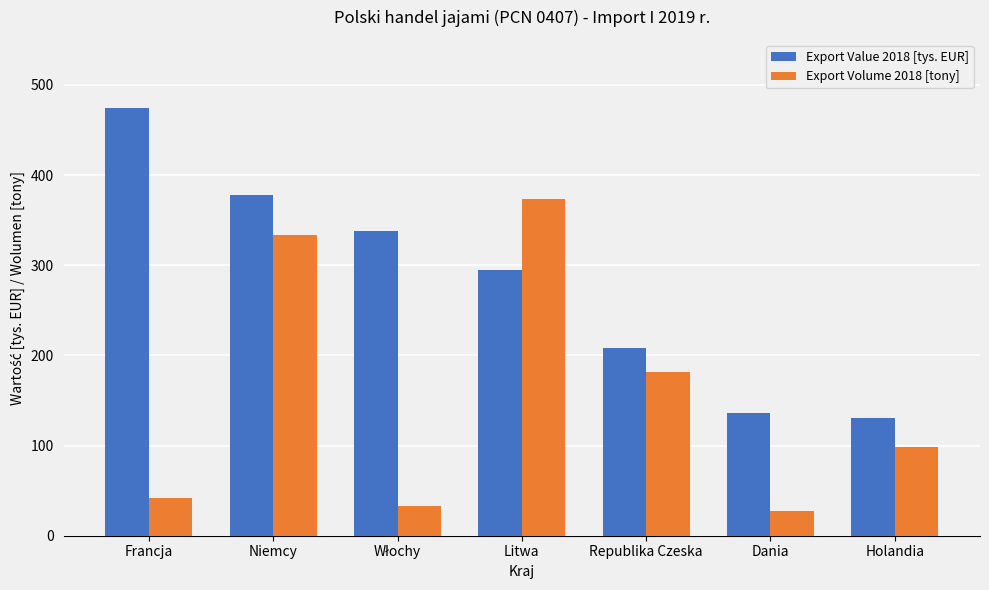

Is the value of Export Volume 2018 [tony] at Republika Czeska greater than the value of Export Value 2018 [tys. EUR] at Republika Czeska?

No